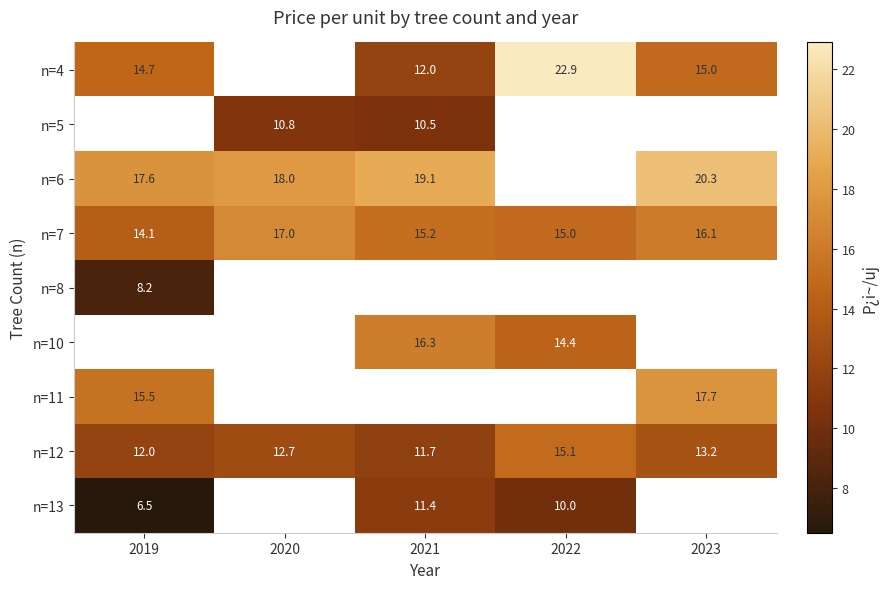

Is it true that n=12 equals 18.9 at 2023?

False